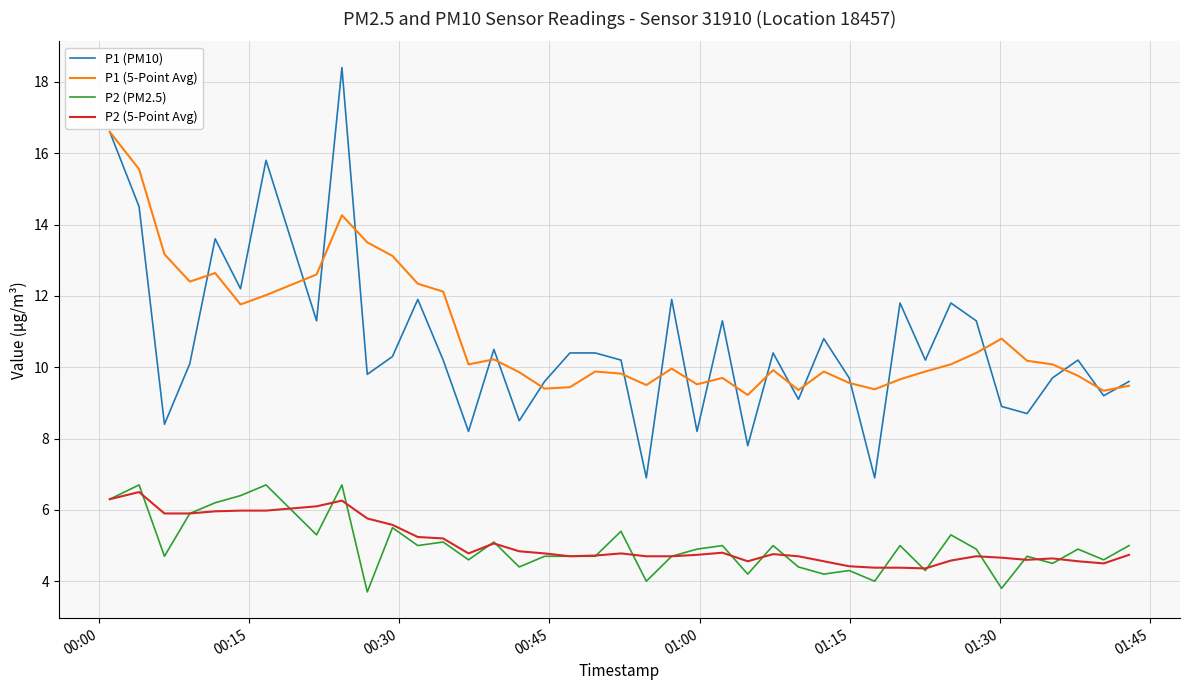

What is the average value of the P2 (5-Point Avg) series?

5.1